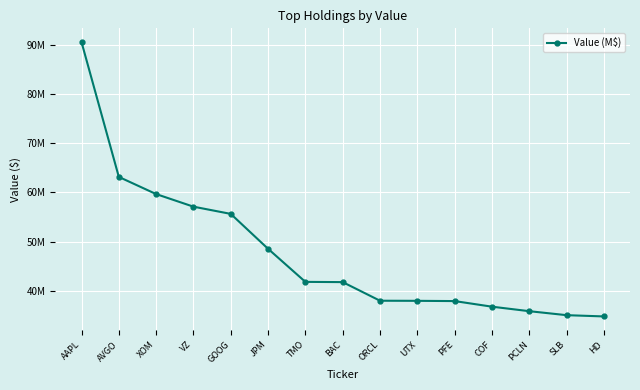

What is the change in value from BAC to ORCL?

-3782000